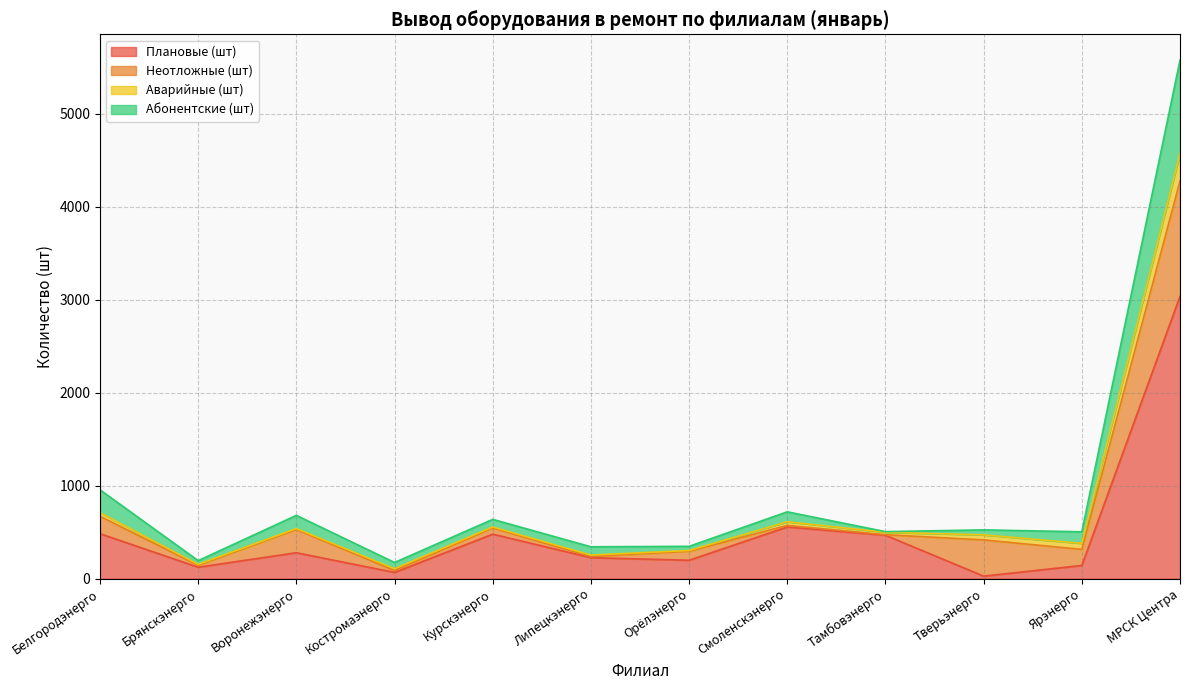

Rank the categories by Плановые (шт) value from highest to lowest.

МРСК Центра, Смоленскэнерго, Белгородэнерго, Курскэнерго, Тамбовэнерго, Воронежэнерго, Липецкэнерго, Орёлэнерго, Ярэнерго, Брянскэнерго, Костромаэнерго, Тверьэнерго